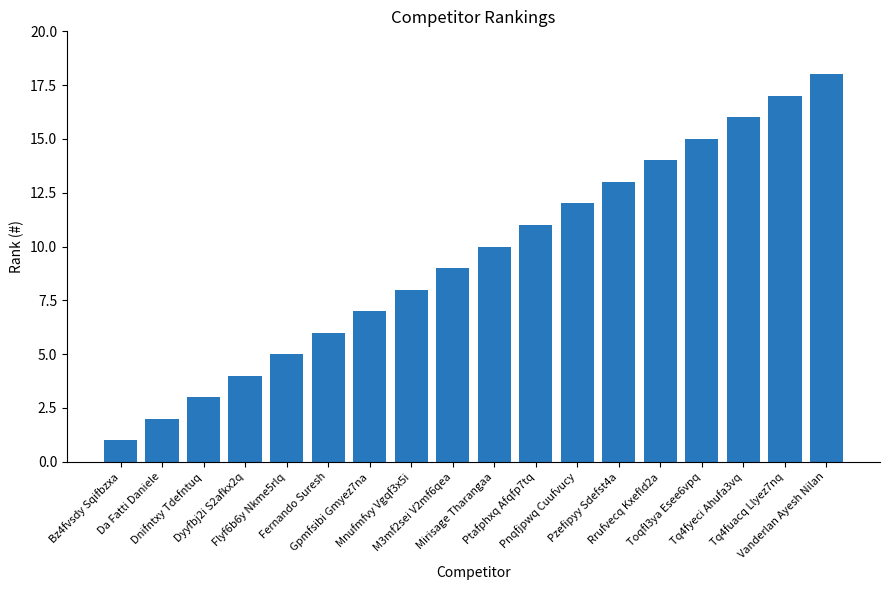

The chart shows a value of 3 at Fernando Suresh. True or false?

False